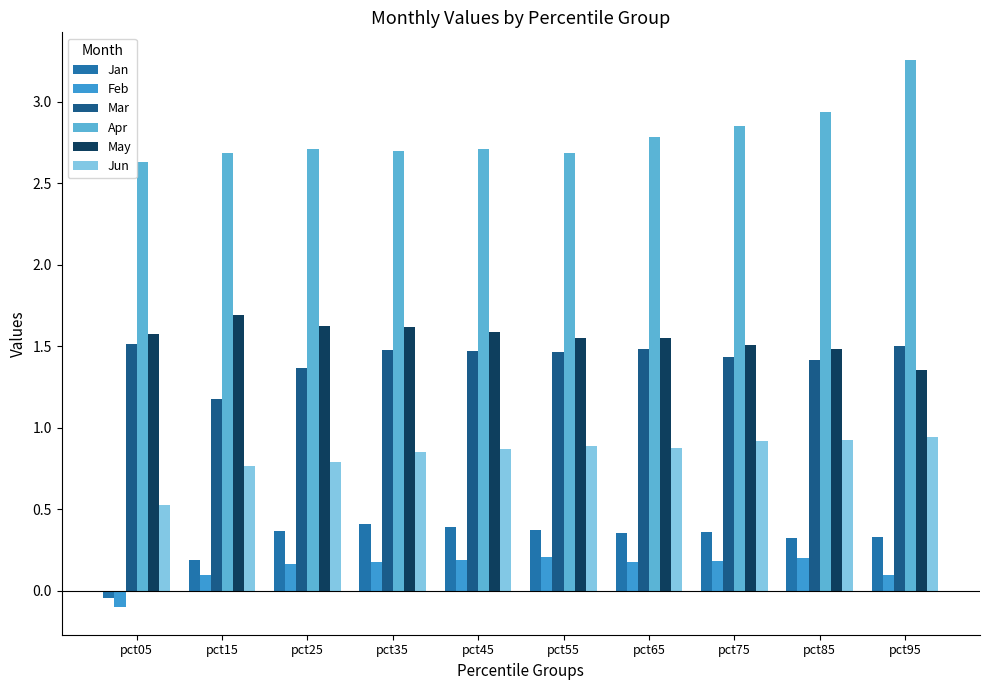

What is the minimum value shown in the chart?

-0.1